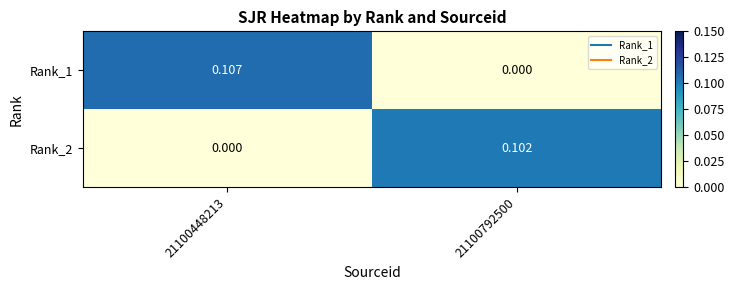

Count the number of categories in the chart.

2